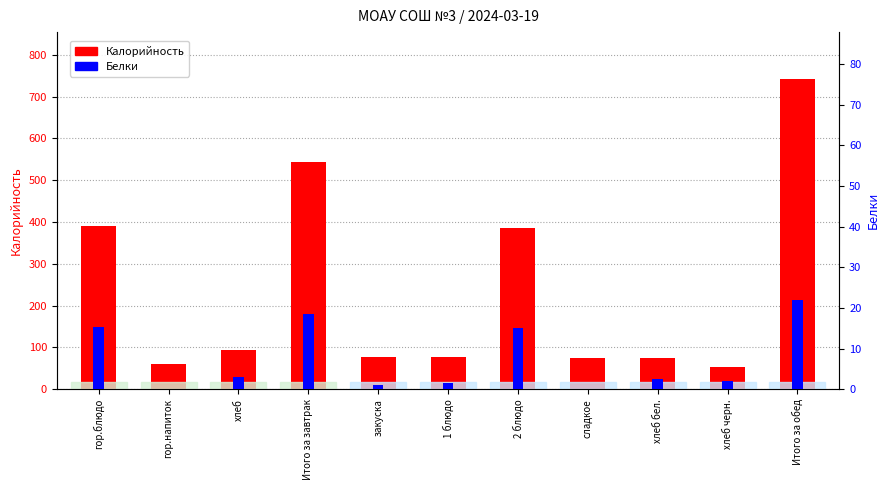

The Белки series shows 18.4 at Итого за завтрак. True or false?

True